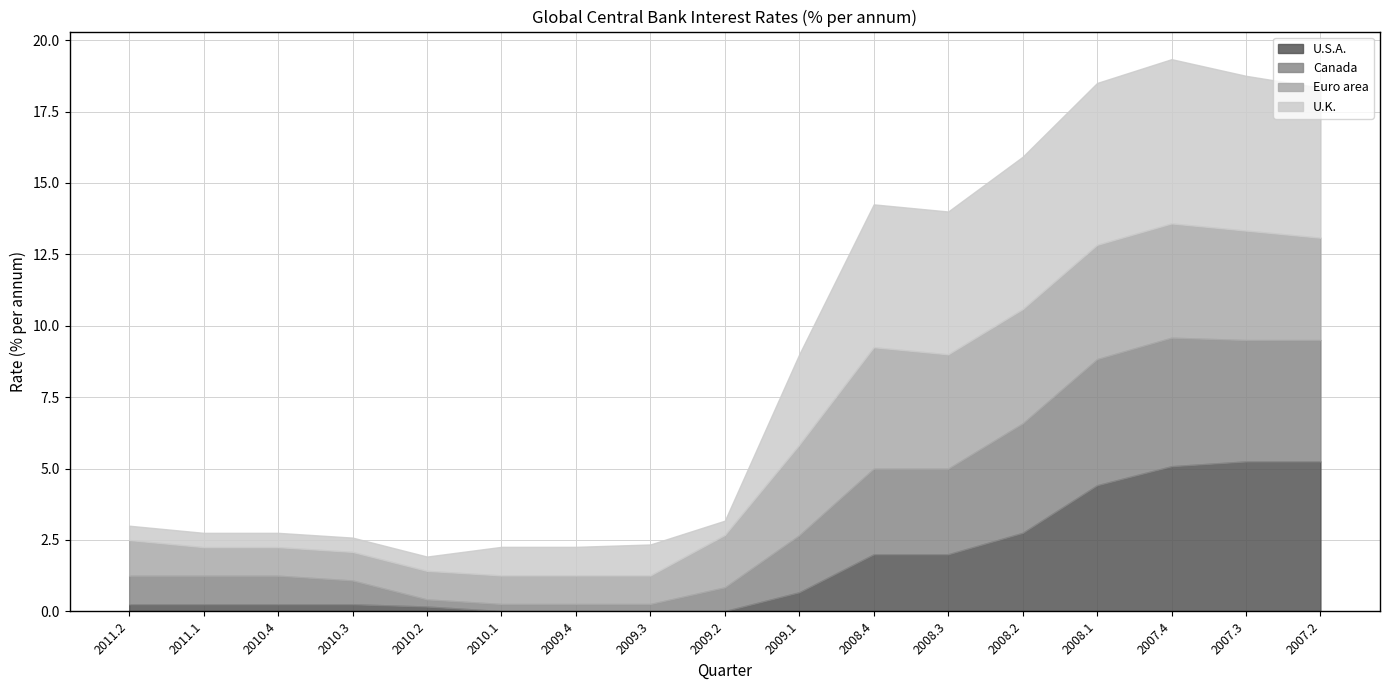

Is the value of U.S.A. at 2009.1 greater than the value of Euro area at 2009.4?

No